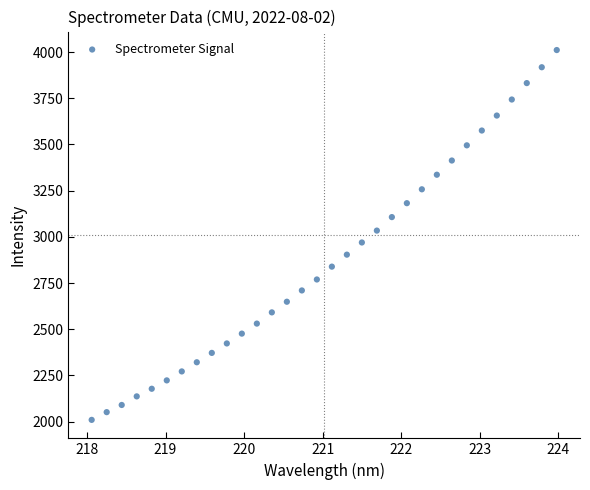

What is the range of X values (max minus min)?

5.9